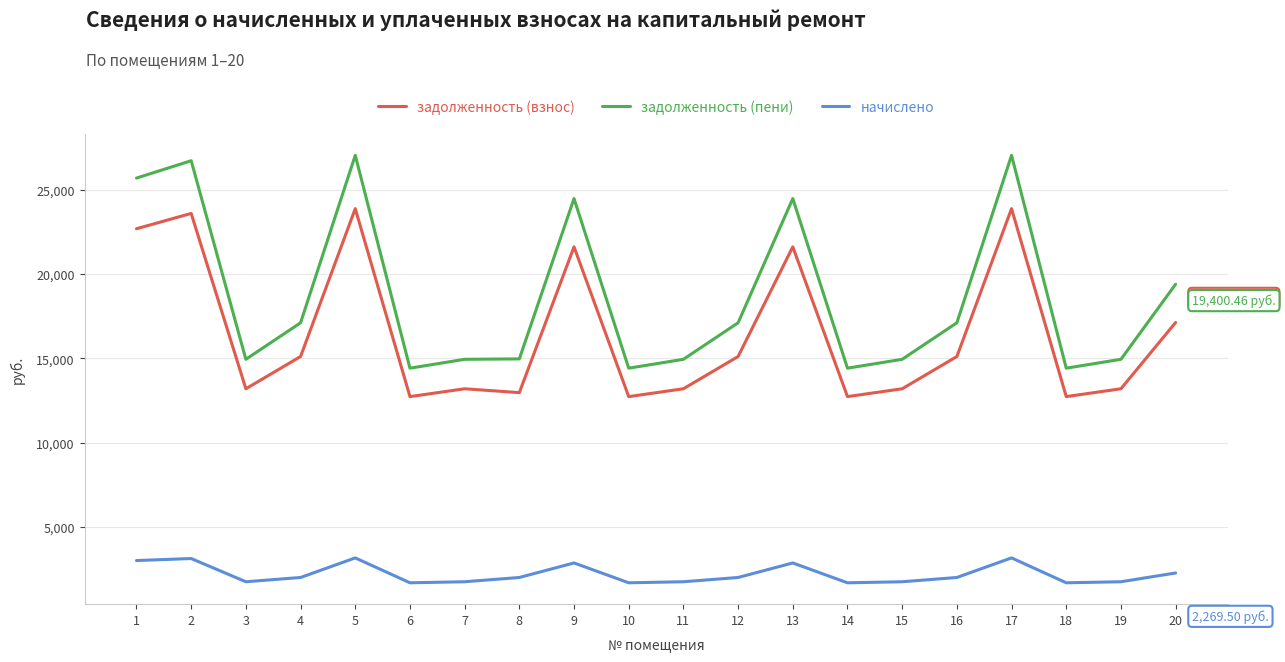

Which series has the largest range (max minus min)?

задолженность (пени)